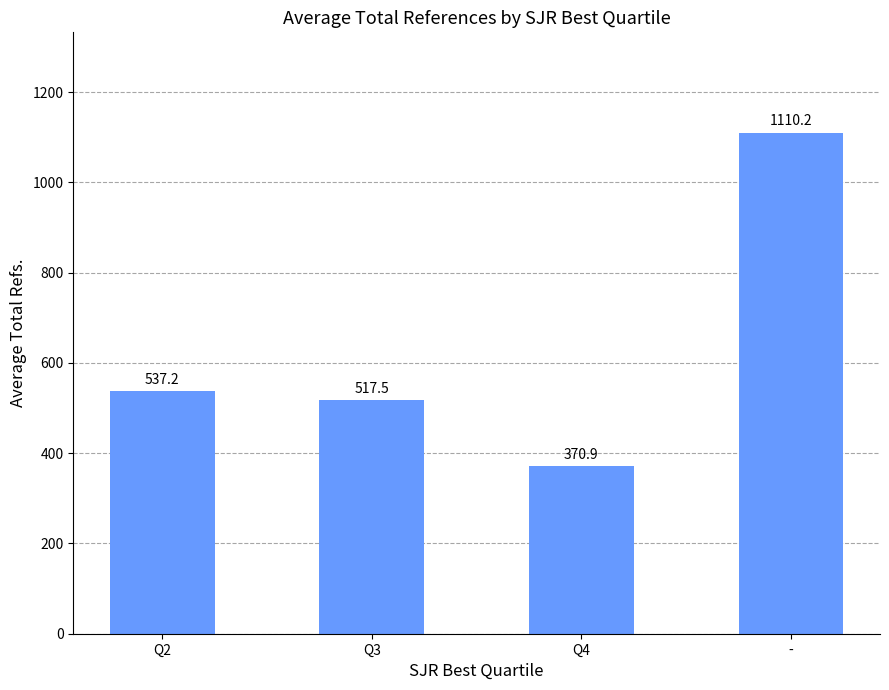

List the labels in order of value, smallest first.

Q4, Q3, Q2, -